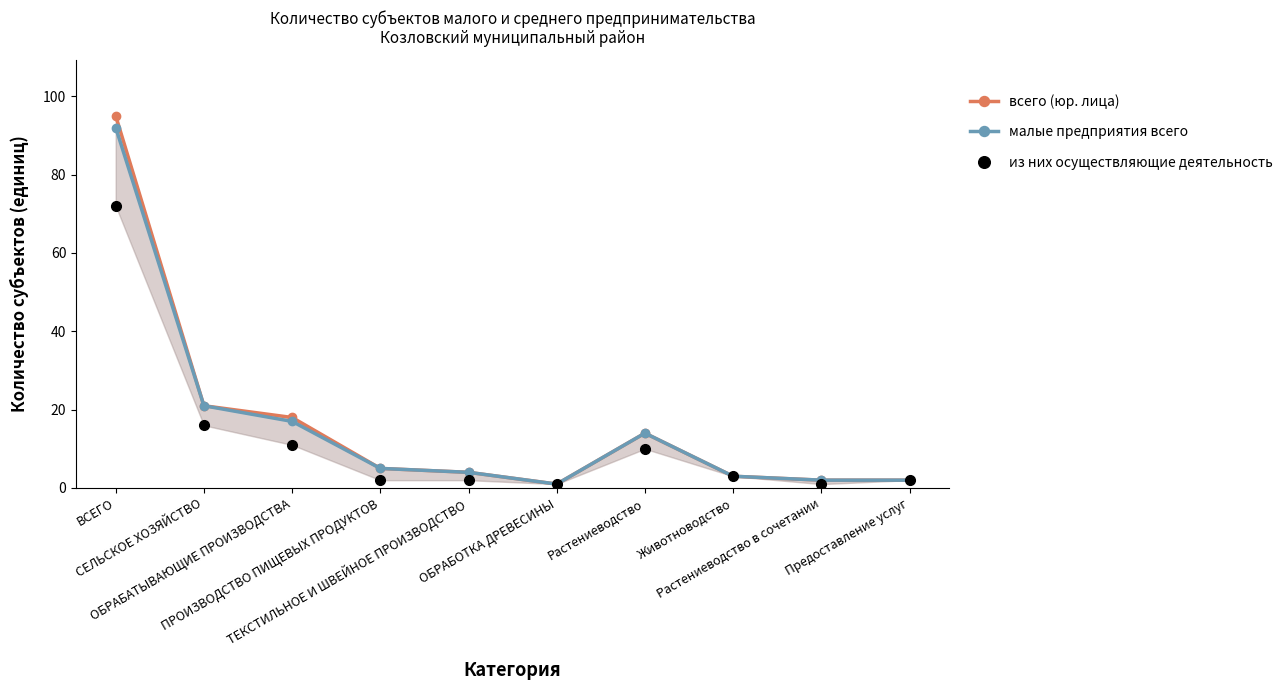

Does the chart display data point markers on the line(s)?

Yes